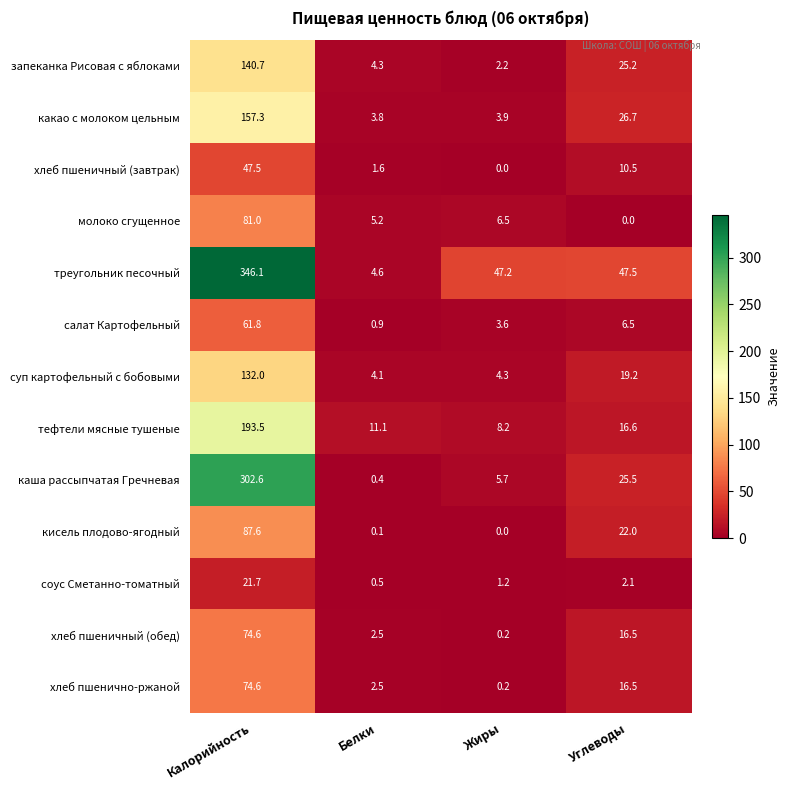

True or false: какао с молоком цельным has a value of 89.7 at Калорийность.

False